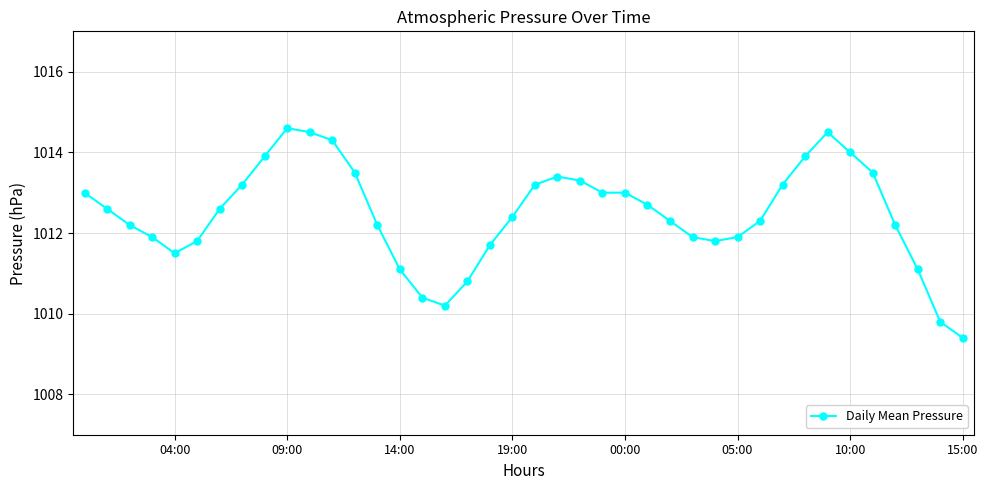

How many data points are above 1012?

26